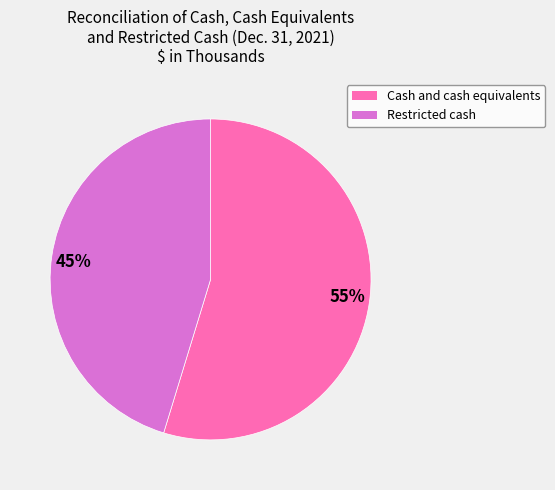

What is the majority slice?

55%